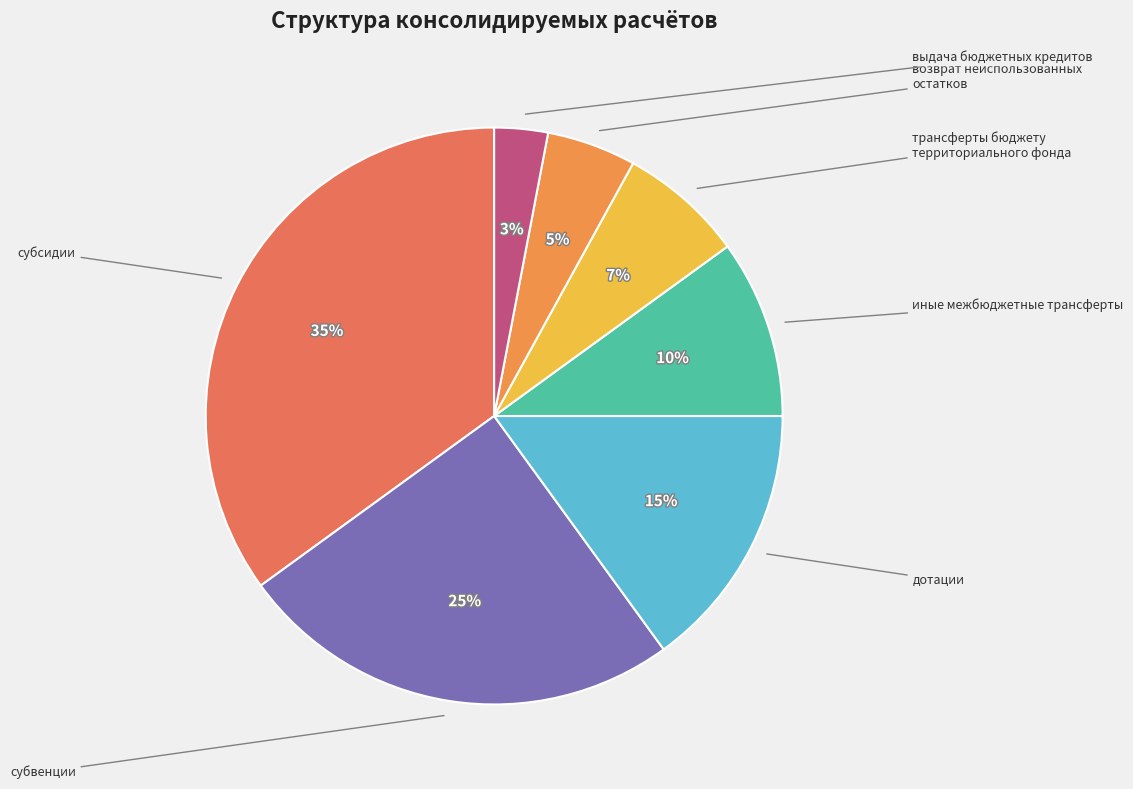

Between возврат неиспользованных остатков and трансферты бюджету территориального фонда, which is larger?

трансферты бюджету территориального фонда